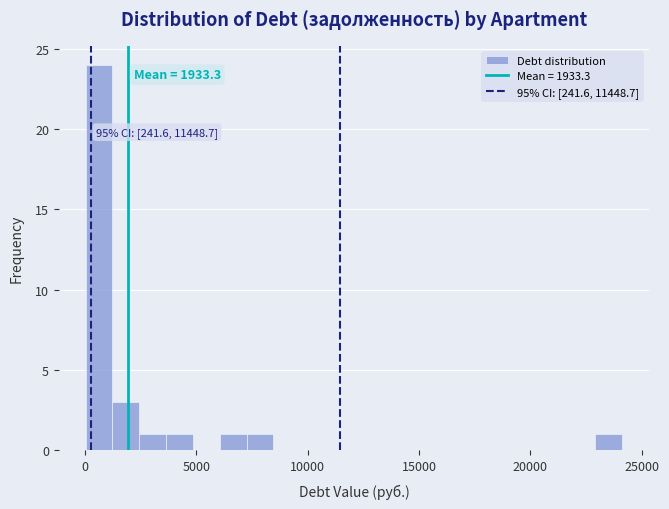

Around what value on the x-axis is the tallest bar? Give the approximate position of its centre, as read against the axis.

500